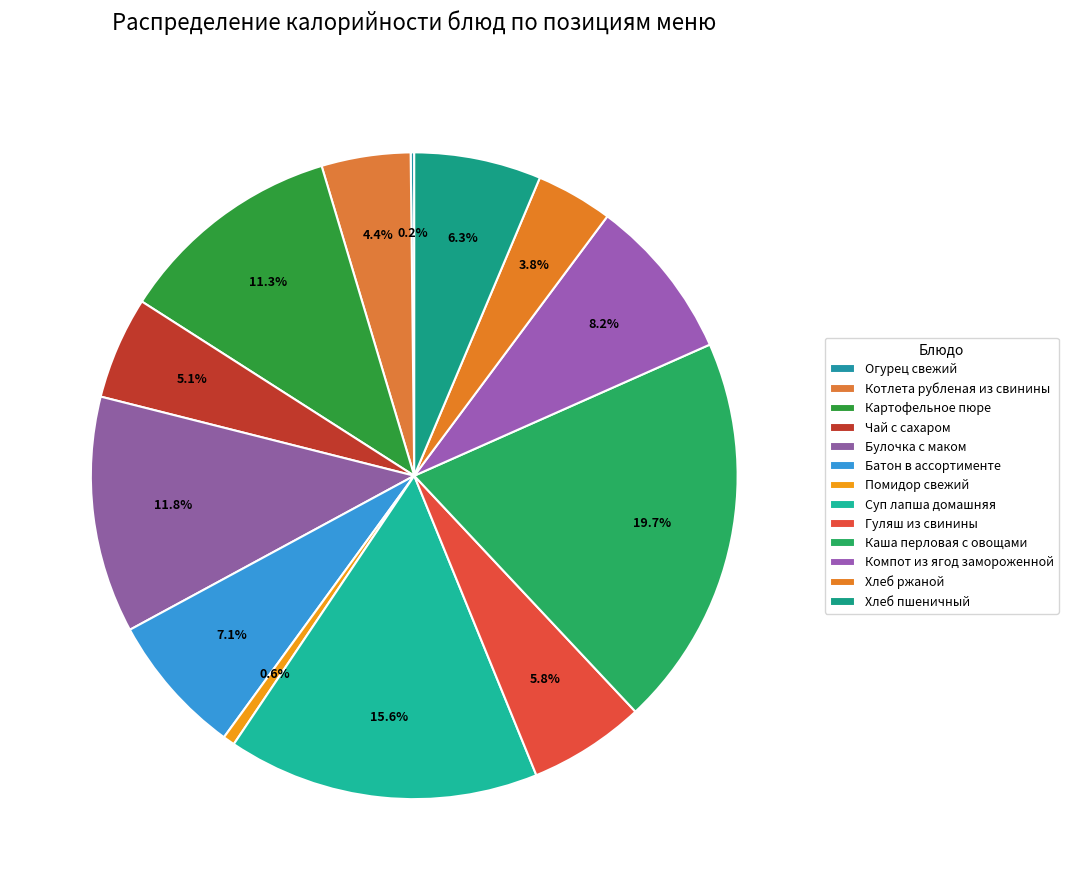

Is there any slice that represents more than half of the pie?

No